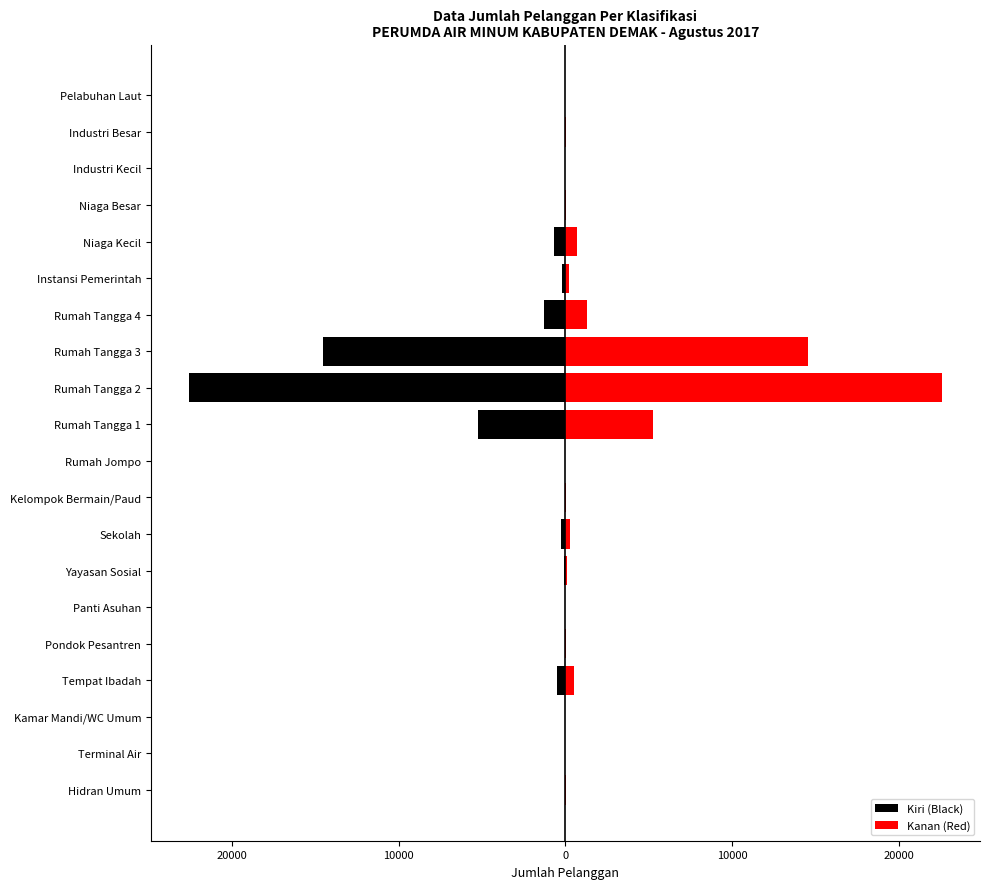

What is the difference between the Kiri (Black) values at Rumah Tangga 1 and Instansi Pemerintah?

5073